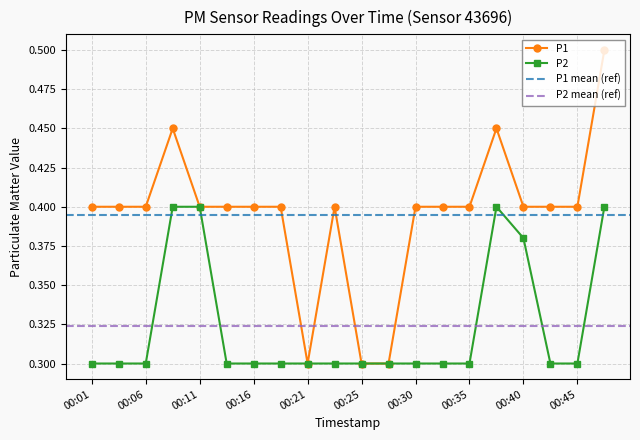

Reading left to right, extract all data points from this chart.

P1: 00:01=0.4	00:04=0.4	00:06=0.4	00:08=0.5	00:11=0.4	00:13=0.4	00:16=0.4	00:18=0.4	00:21=0.3	00:23=0.4	00:25=0.3	00:28=0.3	00:30=0.4	00:33=0.4	00:35=0.4	00:38=0.5	00:40=0.4	00:42=0.4	00:45=0.4	00:47=0.5
P2: 00:01=0.3	00:04=0.3	00:06=0.3	00:08=0.4	00:11=0.4	00:13=0.3	00:16=0.3	00:18=0.3	00:21=0.3	00:23=0.3	00:25=0.3	00:28=0.3	00:30=0.3	00:33=0.3	00:35=0.3	00:38=0.4	00:40=0.4	00:42=0.3	00:45=0.3	00:47=0.4